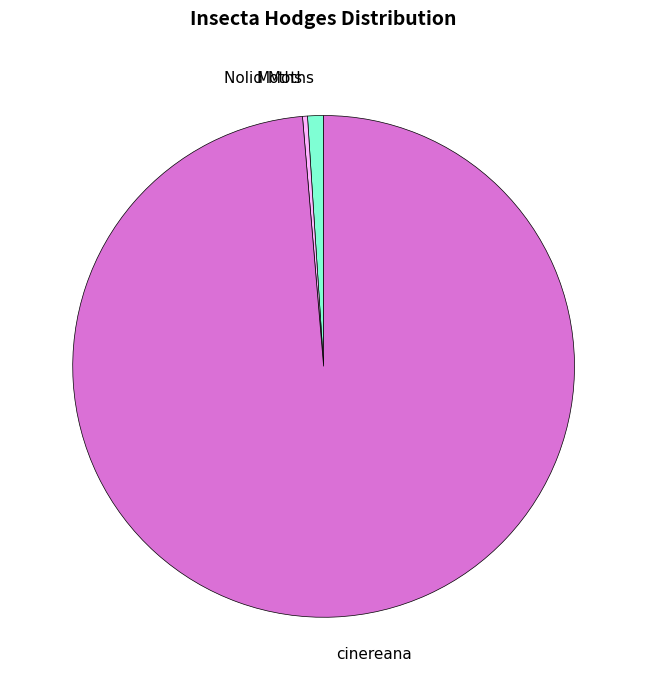

Do cinereana and Moths together represent more than half of the pie?

Yes